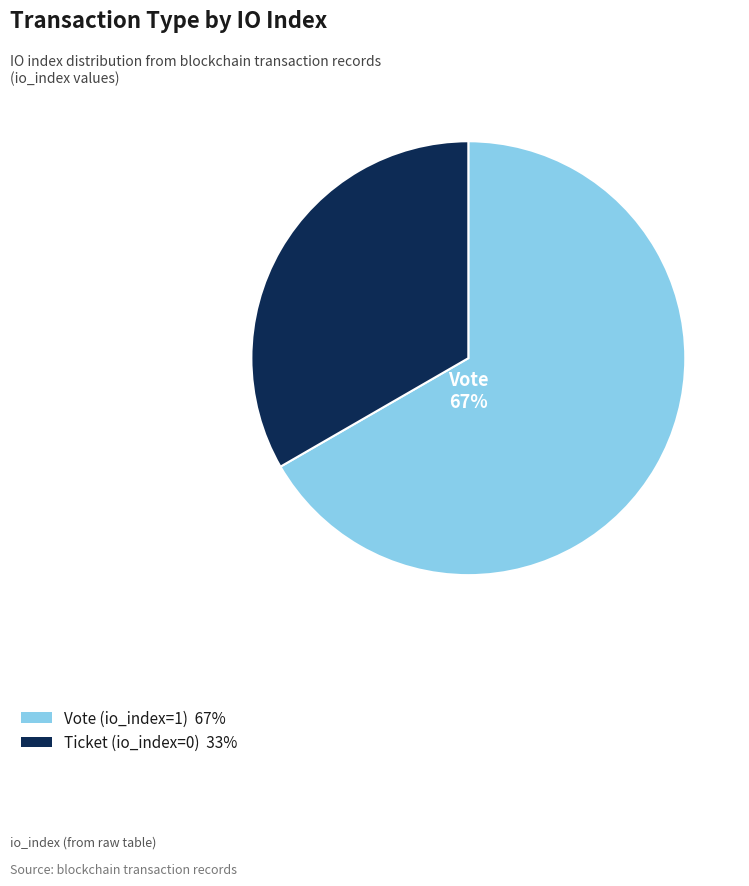

How many segments does this pie chart have?

2